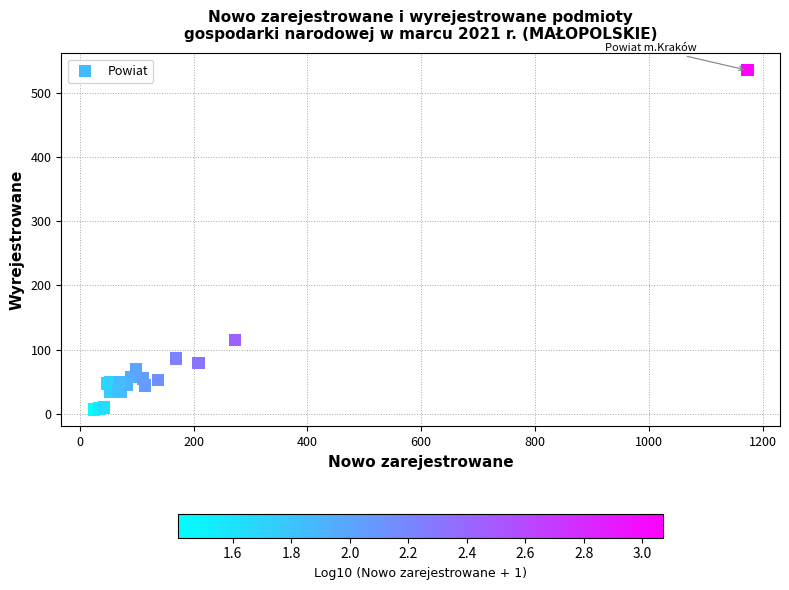

What Y value in the scatter plot is closest to 271?

115